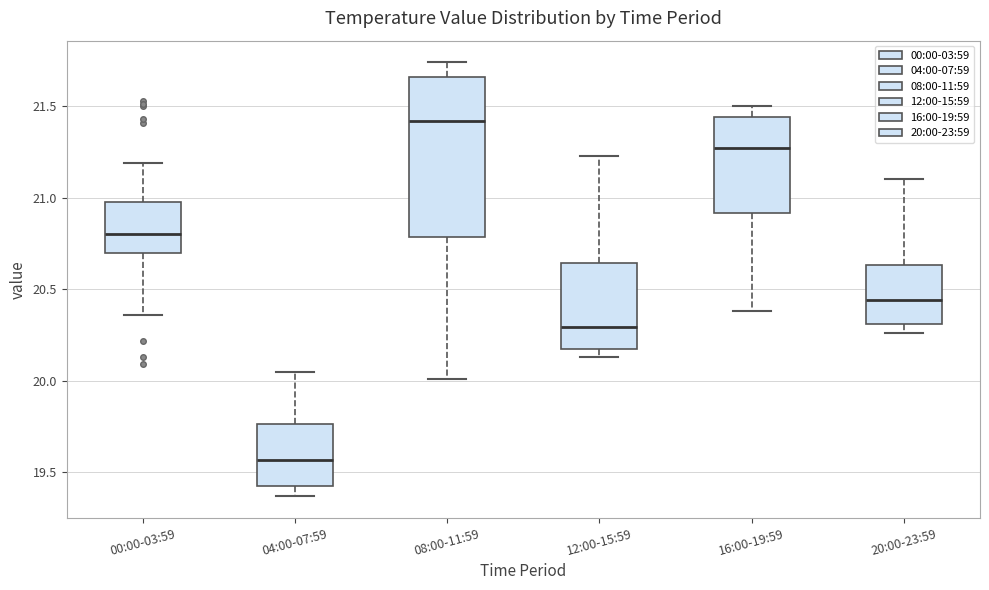

Reading left to right, read every box against the y-axis: the position of its median line, the range the box covers, and the ends of its whiskers. The values are not printed on the chart, so give them approximately, as read against the axis.

00:00-03:59: median 20.80, box 20.70 to 21.00, whiskers 20.35 to 21.20
04:00-07:59: median 19.55, box 19.45 to 19.75, whiskers 19.35 to 20.05
08:00-11:59: median 21.40, box 20.80 to 21.65, whiskers 20.00 to 21.75
12:00-15:59: median 20.30, box 20.20 to 20.65, whiskers 20.15 to 21.25
16:00-19:59: median 21.25, box 20.90 to 21.45, whiskers 20.40 to 21.50
20:00-23:59: median 20.45, box 20.30 to 20.65, whiskers 20.25 to 21.10